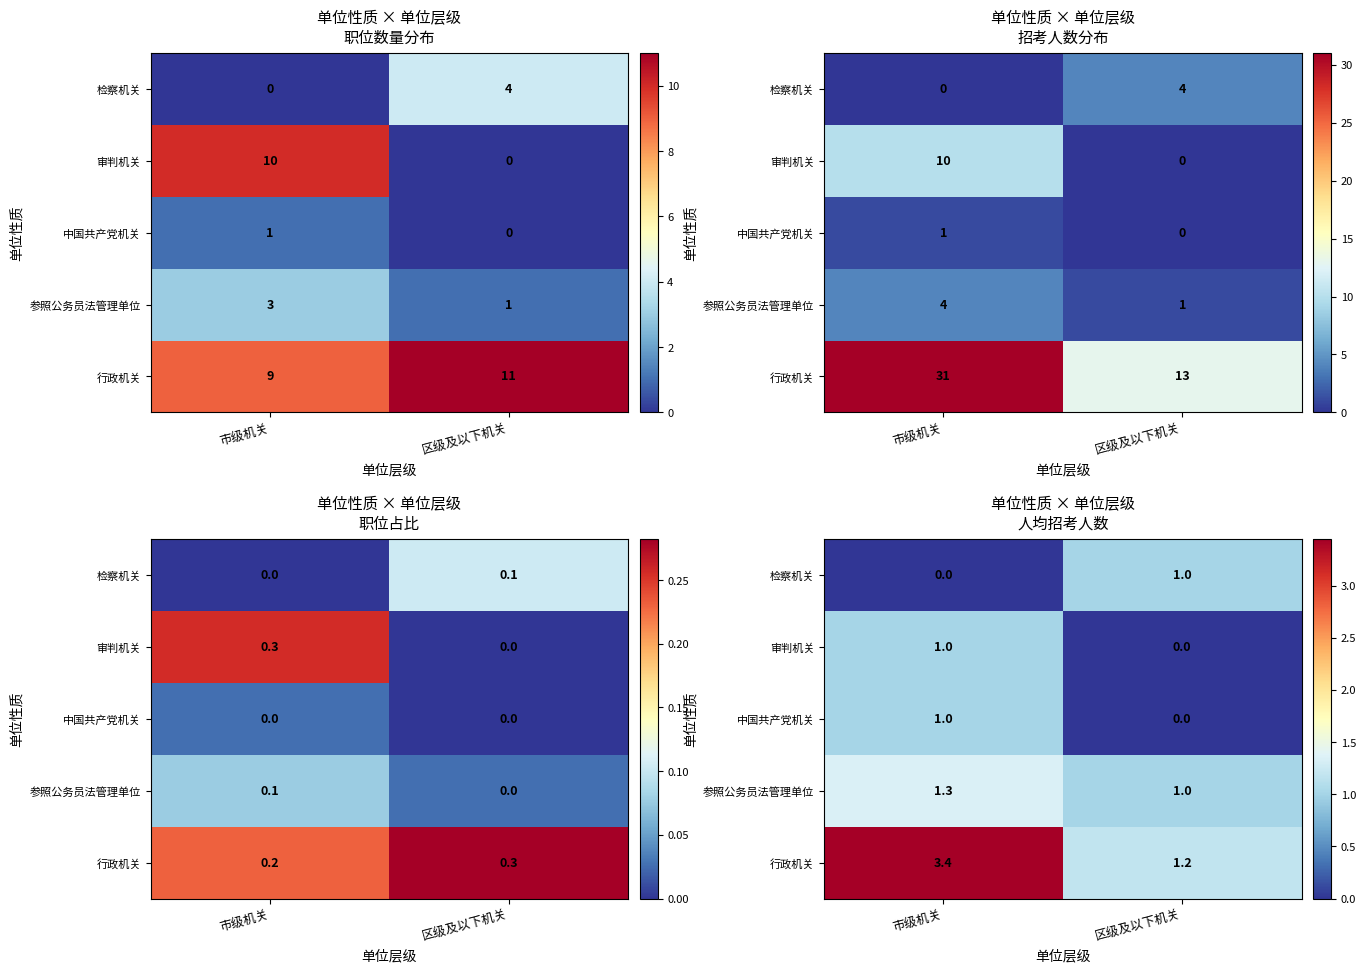

What is the difference between the 中国共产党机关 values at 区级及以下机关 and 市级机关?

1.0